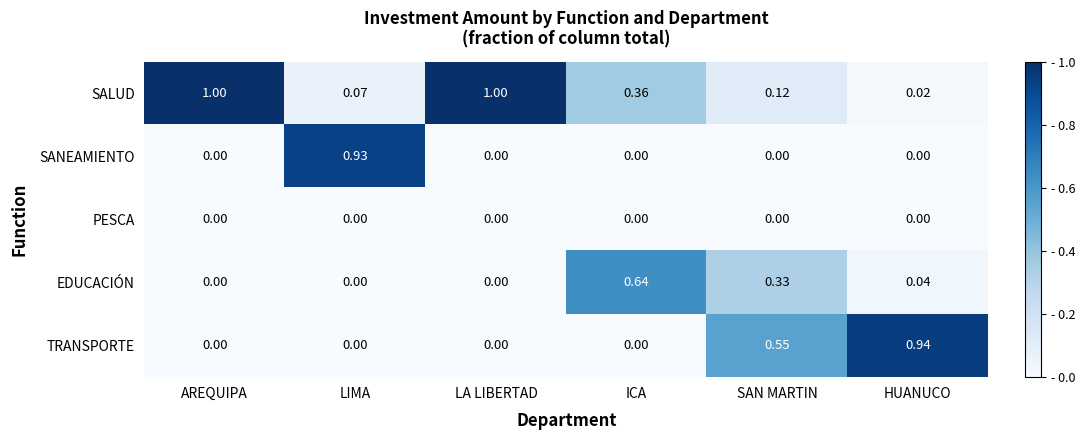

Where is SALUD nearest to the value 0?

HUANUCO